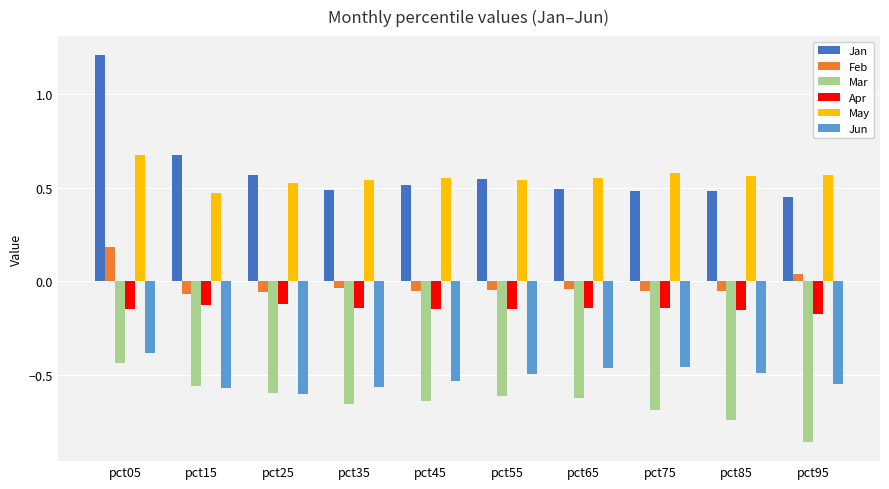

Is the value of May at pct05 greater than the value of Feb at pct45?

Yes